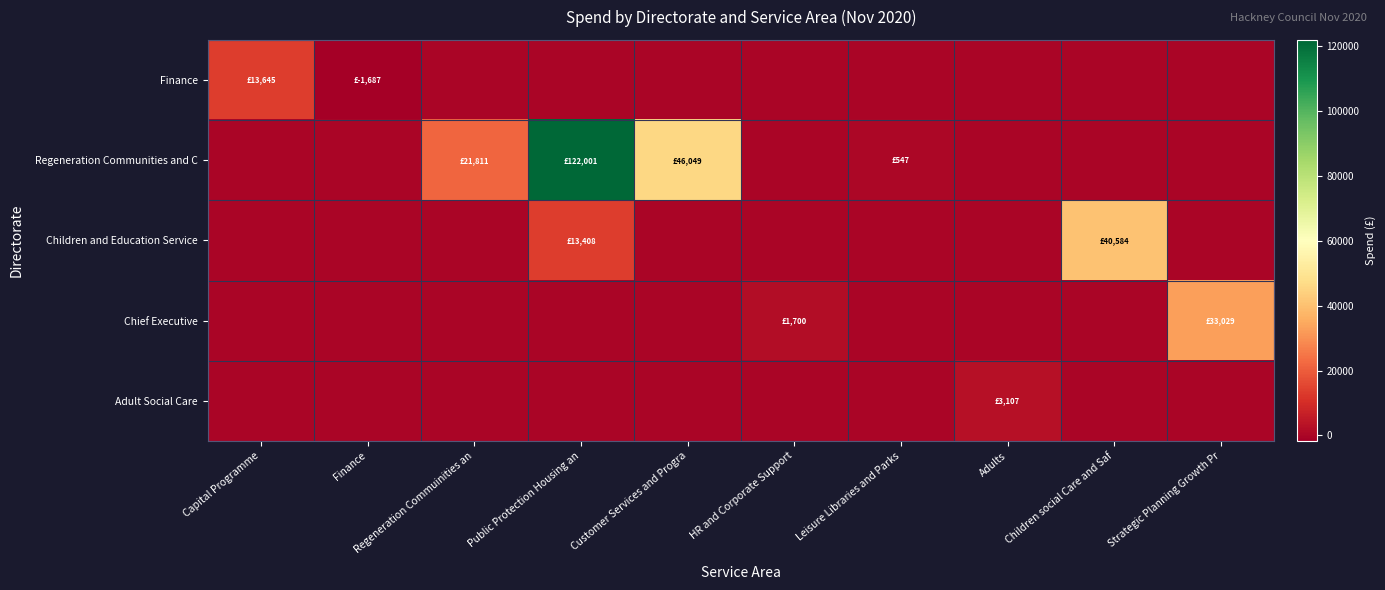

Reading left to right, what are all the values shown in this chart?

Finance: Capital Programme=13645.0	Finance=-1686.9	Regeneration Commuinities an=0.0	Public Protection Housing an=0.0	Customer Services and Progra=0.0	HR and Corporate Support=0.0	Leisure Libraries and Parks=0.0	Adults=0.0	Children social Care and Saf=0.0	Strategic Planning Growth Pr=0.0
Regeneration Communities and C: Capital Programme=0.0	Finance=0.0	Regeneration Commuinities an=21810.6	Public Protection Housing an=122001.1	Customer Services and Progra=46049.2	HR and Corporate Support=0.0	Leisure Libraries and Parks=546.9	Adults=0.0	Children social Care and Saf=0.0	Strategic Planning Growth Pr=0.0
Children and Education Service: Capital Programme=0.0	Finance=0.0	Regeneration Commuinities an=0.0	Public Protection Housing an=13408.5	Customer Services and Progra=0.0	HR and Corporate Support=0.0	Leisure Libraries and Parks=0.0	Adults=0.0	Children social Care and Saf=40583.8	Strategic Planning Growth Pr=0.0
Chief Executive: Capital Programme=0.0	Finance=0.0	Regeneration Commuinities an=0.0	Public Protection Housing an=0.0	Customer Services and Progra=0.0	HR and Corporate Support=1700.0	Leisure Libraries and Parks=0.0	Adults=0.0	Children social Care and Saf=0.0	Strategic Planning Growth Pr=33029.0
Adult Social Care: Capital Programme=0.0	Finance=0.0	Regeneration Commuinities an=0.0	Public Protection Housing an=0.0	Customer Services and Progra=0.0	HR and Corporate Support=0.0	Leisure Libraries and Parks=0.0	Adults=3107.0	Children social Care and Saf=0.0	Strategic Planning Growth Pr=0.0